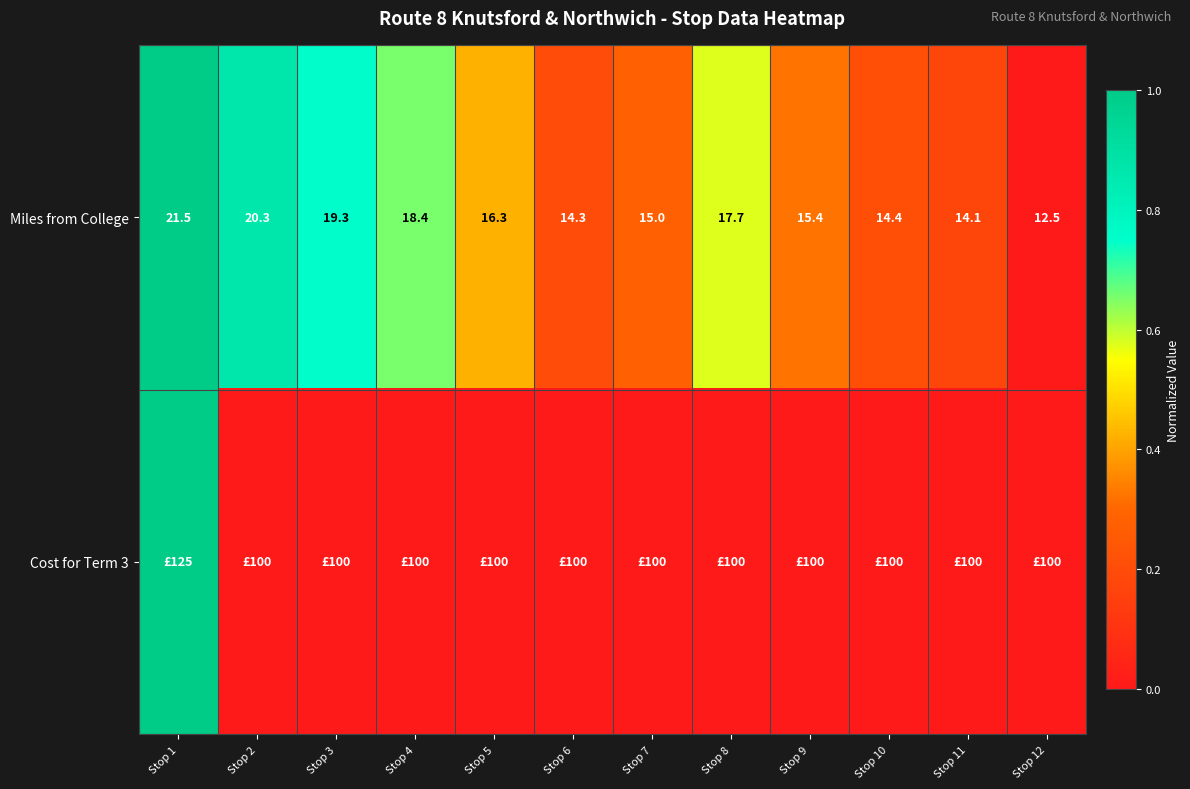

Is it true that Miles from College equals 20.4 at Stop 12?

False